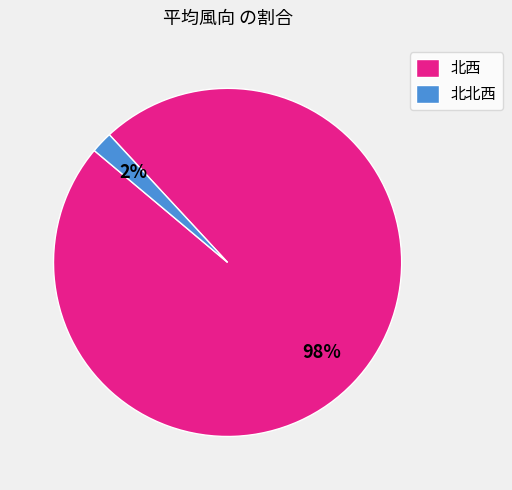

To the nearest percent, what portion does 北北西 represent?

2%